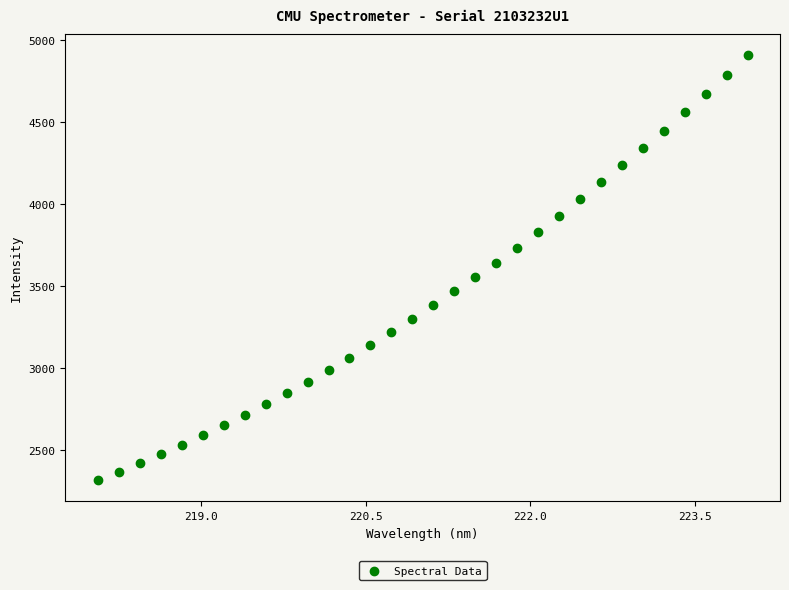

What is the range of Y values (max minus min)?

2596.4